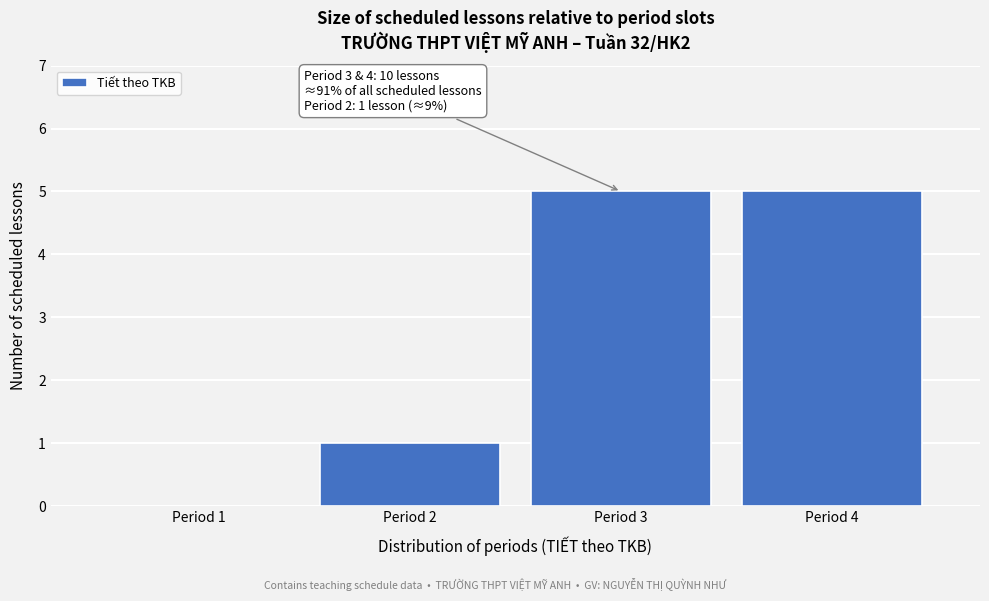

Reading left to right, transcribe all the data shown in this chart.

Period 1=0	Period 2=1	Period 3=5	Period 4=5